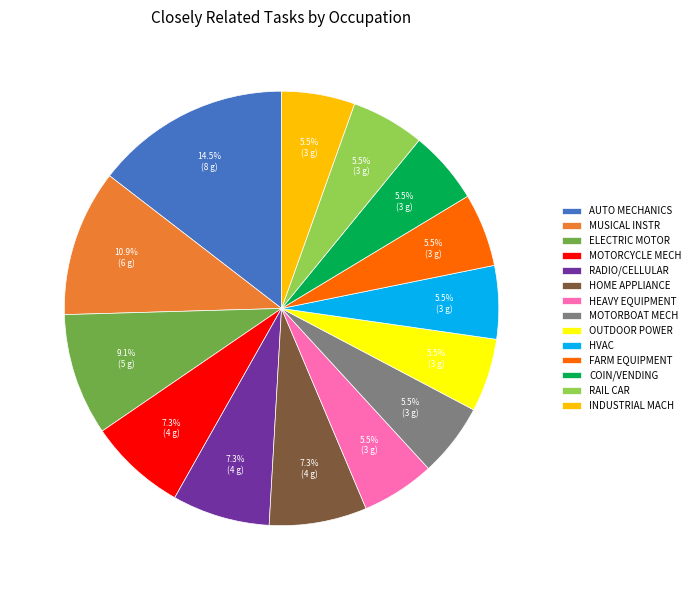

Which has a higher value, AUTO MECHANICS or RAIL CAR?

AUTO MECHANICS